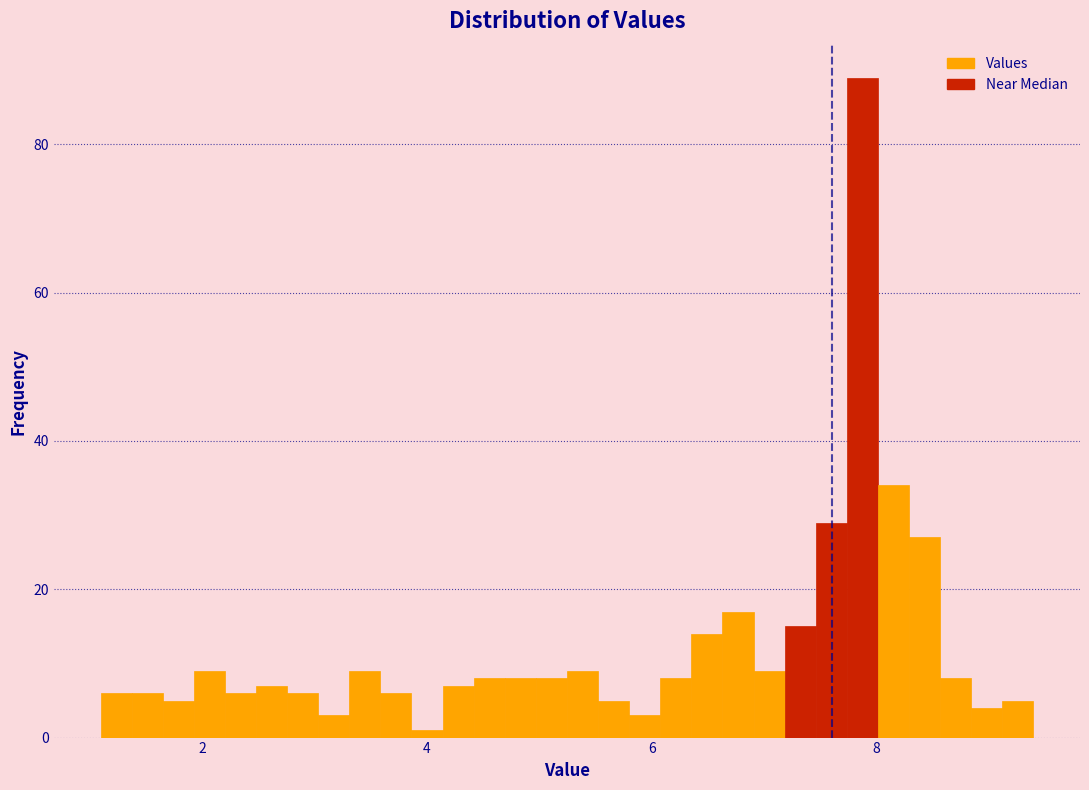

Read against the x-axis, roughly where is the centre of the tallest bar?

7.8